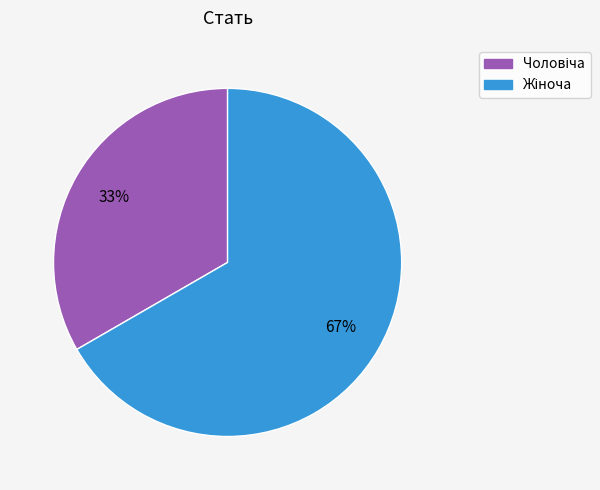

Does any single category account for the majority?

Yes